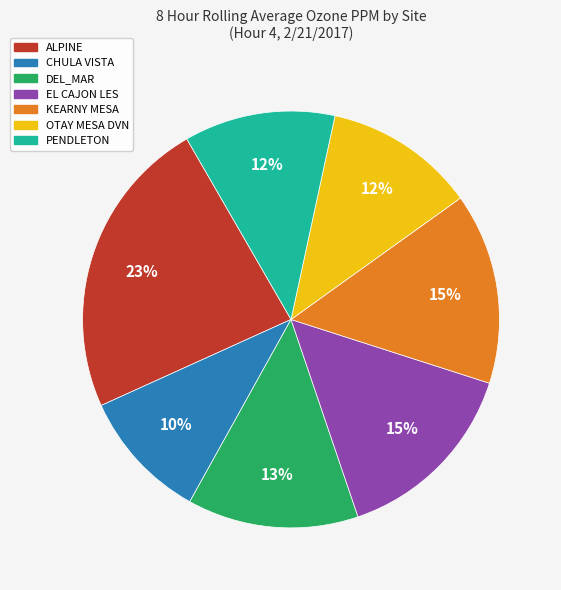

Is KEARNY MESA the majority of the pie?

No